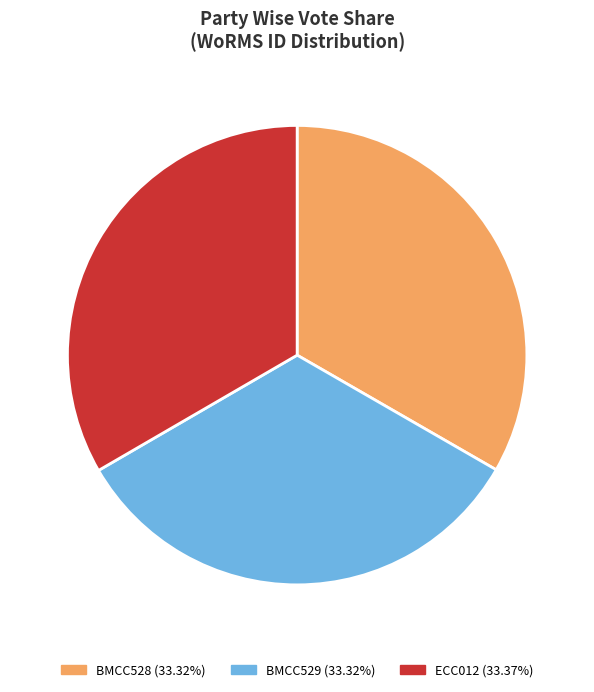

Combined, do BMCC528 and BMCC529 account for over 50%?

Yes